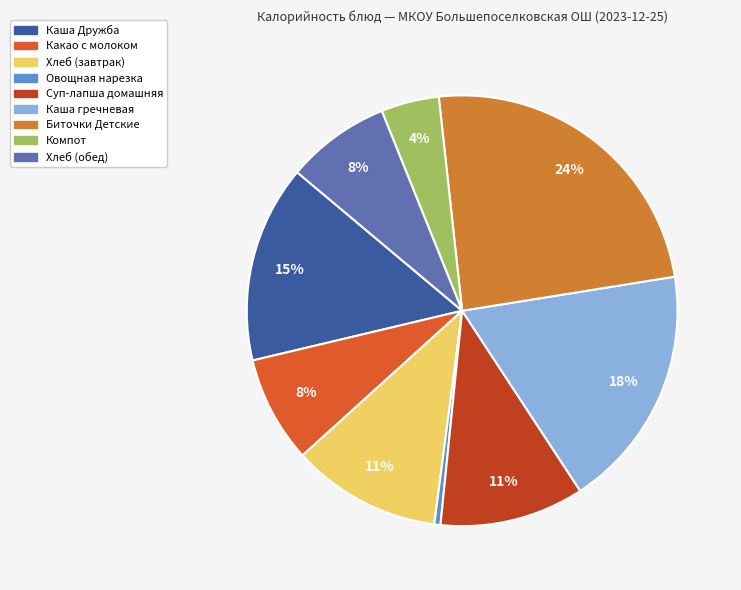

Count the number of slices in the pie.

9